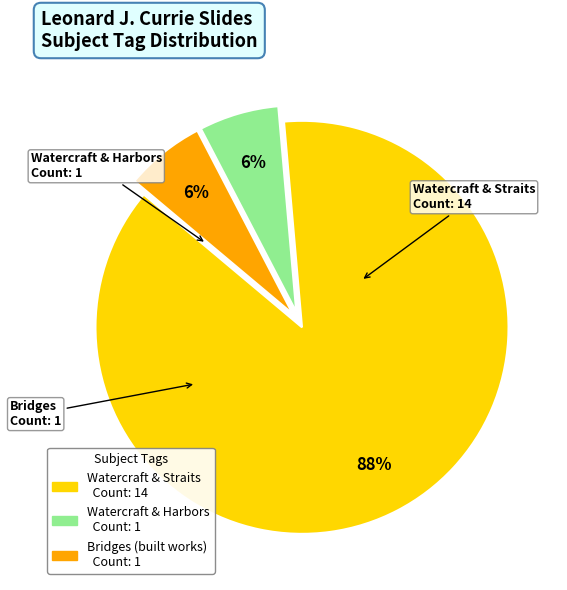

How many slices are in this pie chart?

3